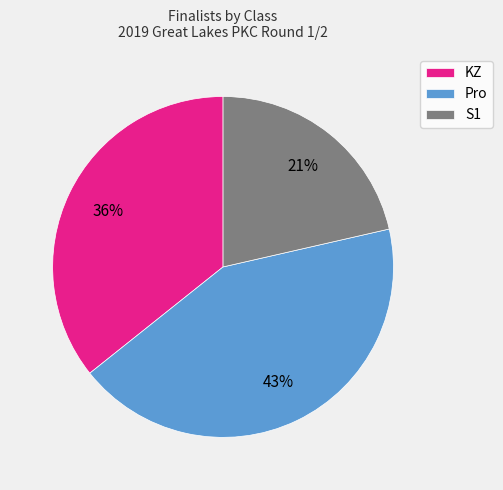

What is the ratio of the value at KZ to the value at S1?

1.7